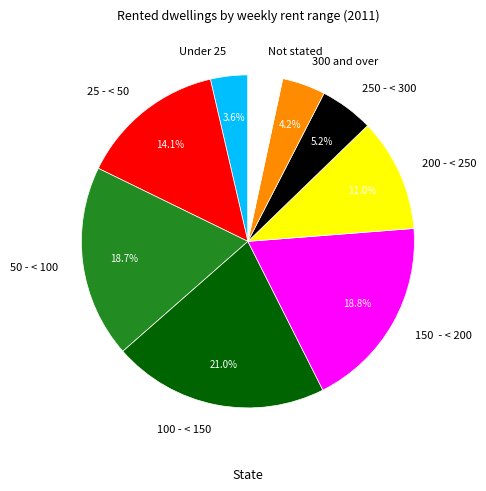

Combined, do 50 - < 100 and 250 - < 300 account for over 50%?

No